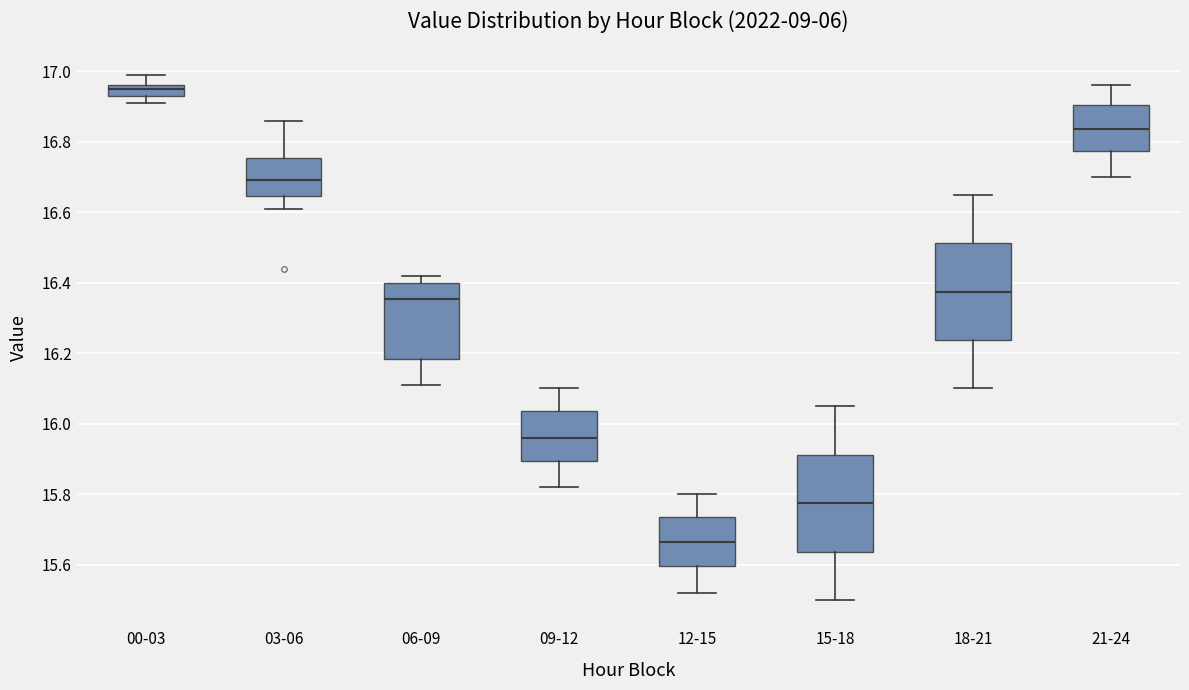

Which box has the highest median line?

00-03